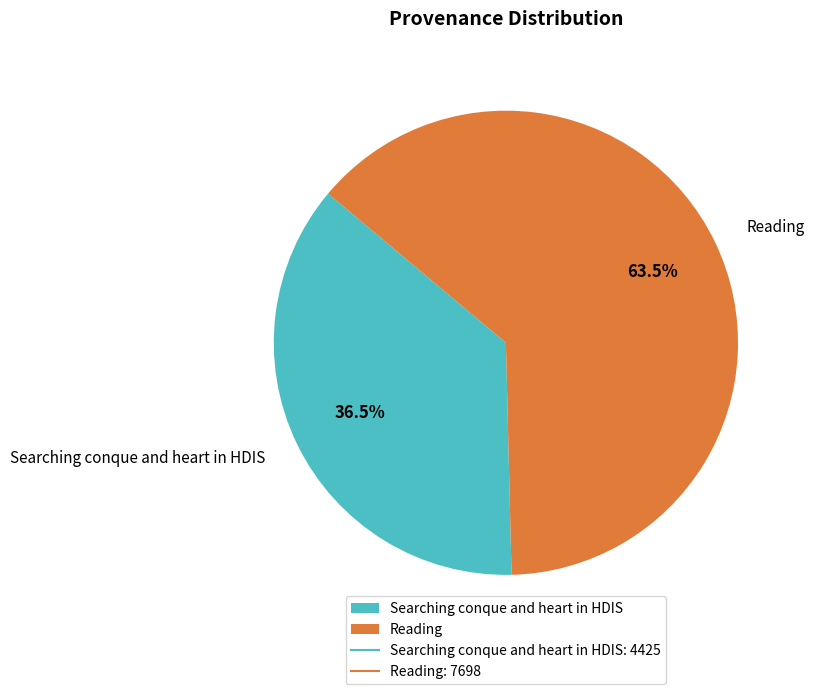

What is the smallest slice in the pie chart?

Searching conque and heart in HDIS